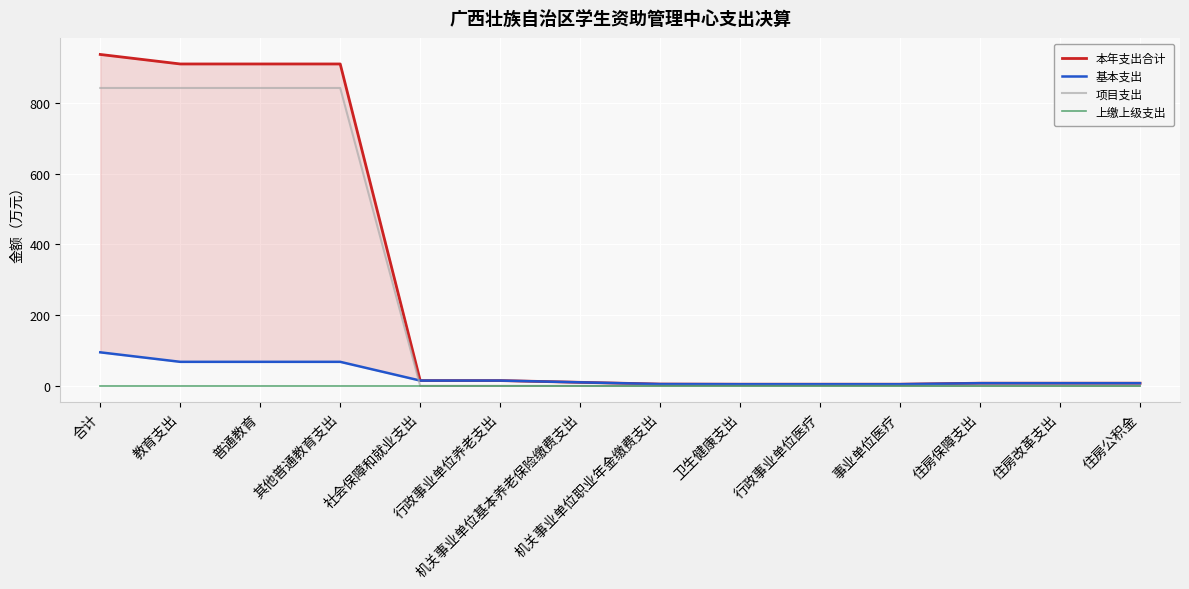

Which series has the largest range (max minus min)?

本年支出合计